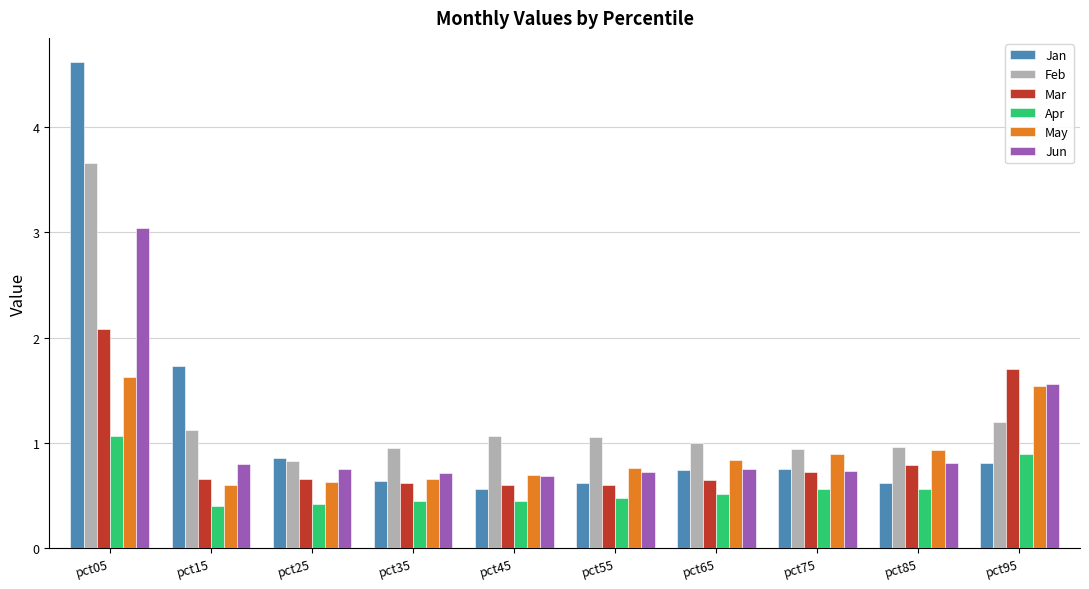

Rank the series by their maximum value, from lowest to highest.

Apr, May, Mar, Jun, Feb, Jan